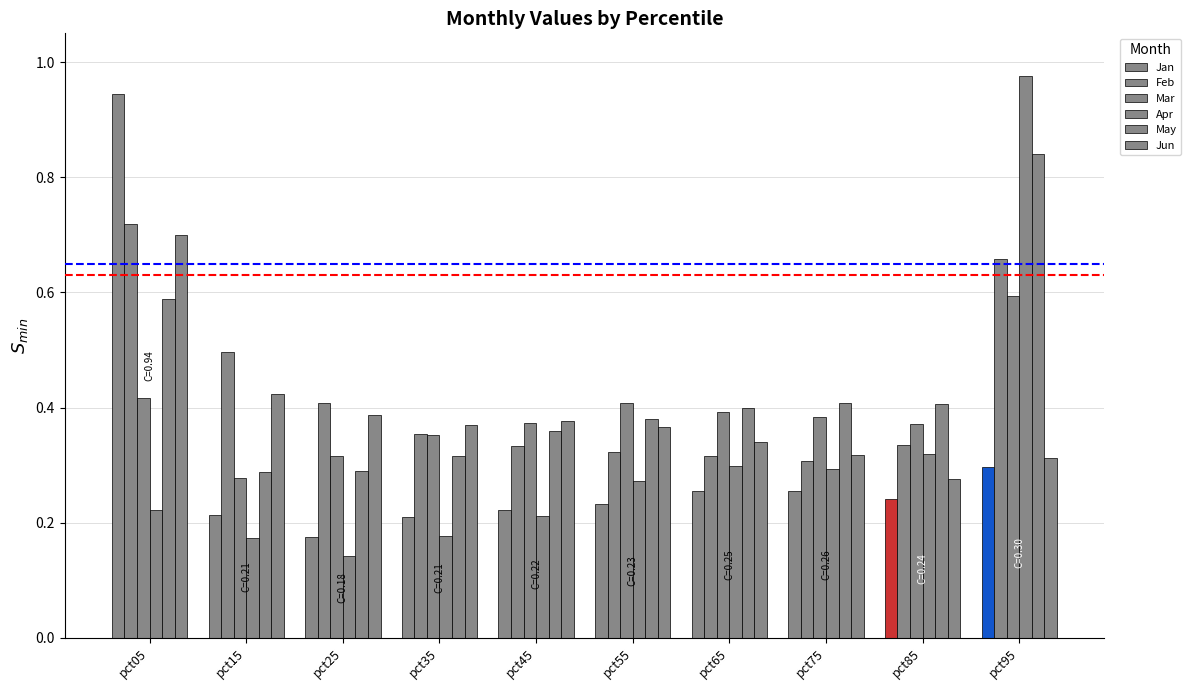

What is the total value across all series at pct95?

3.7